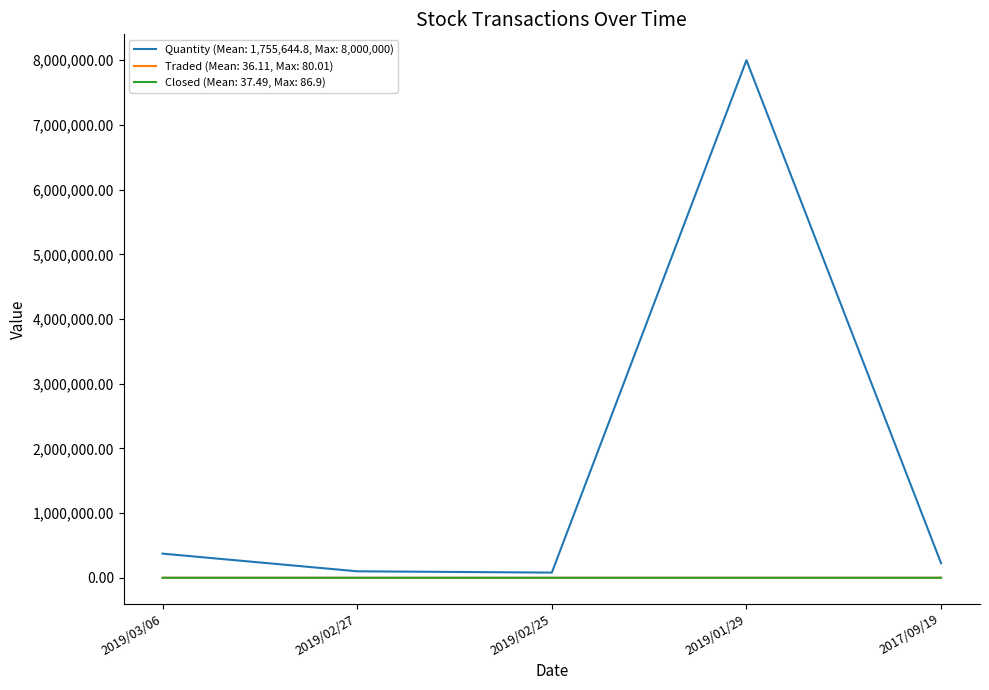

What is the greatest value displayed?

8000000.0